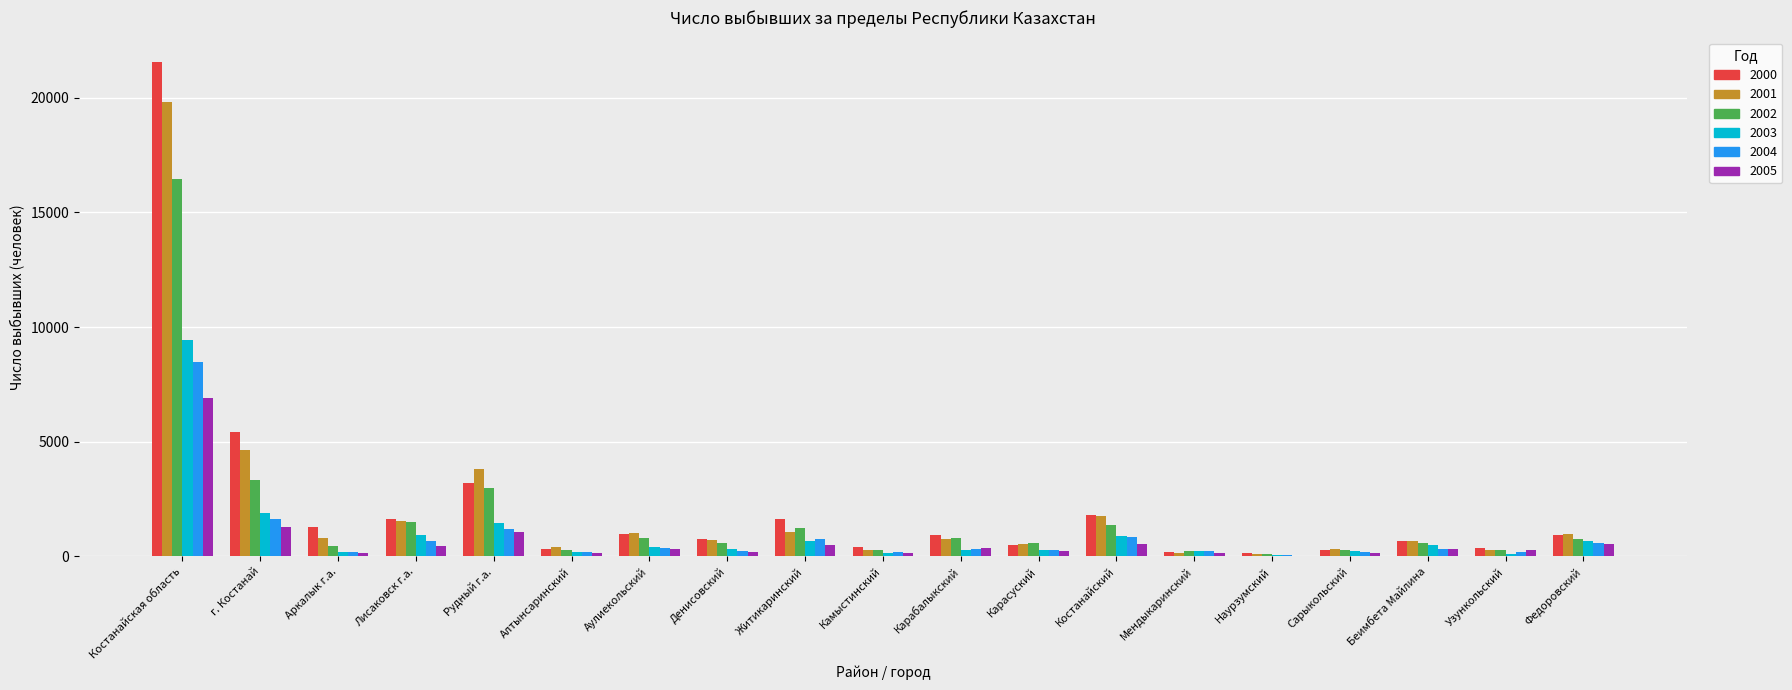

The value of 2001 at Карасуский is 543. True or false?

True